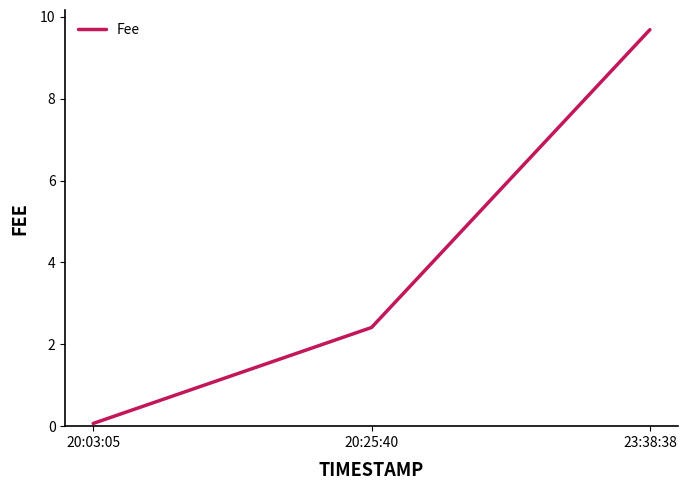

Reading left to right, extract all data points from this chart.

20:03:05=0.1	20:25:40=2.4	23:38:38=9.7